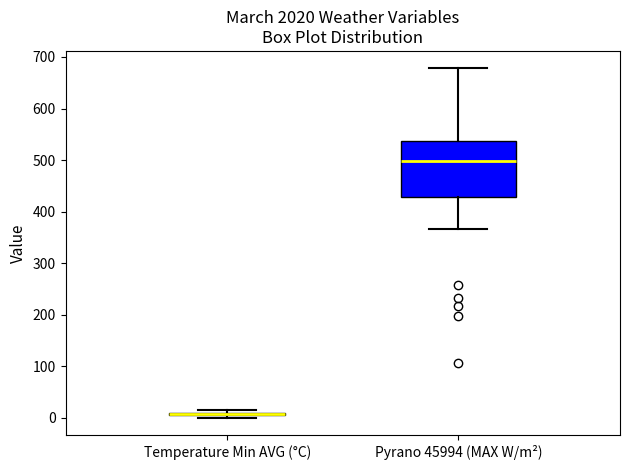

Reading left to right, read every box against the y-axis: the position of its median line, the range the box covers, and the ends of its whiskers. The values are not printed on the chart, so give them approximately, as read against the axis.

Temperature Min AVG (°C): box collapsed to a line at 10, whiskers 0 to 20
Pyrano 45994 (MAX W/m²): median 500, box 430 to 540, whiskers 370 to 680